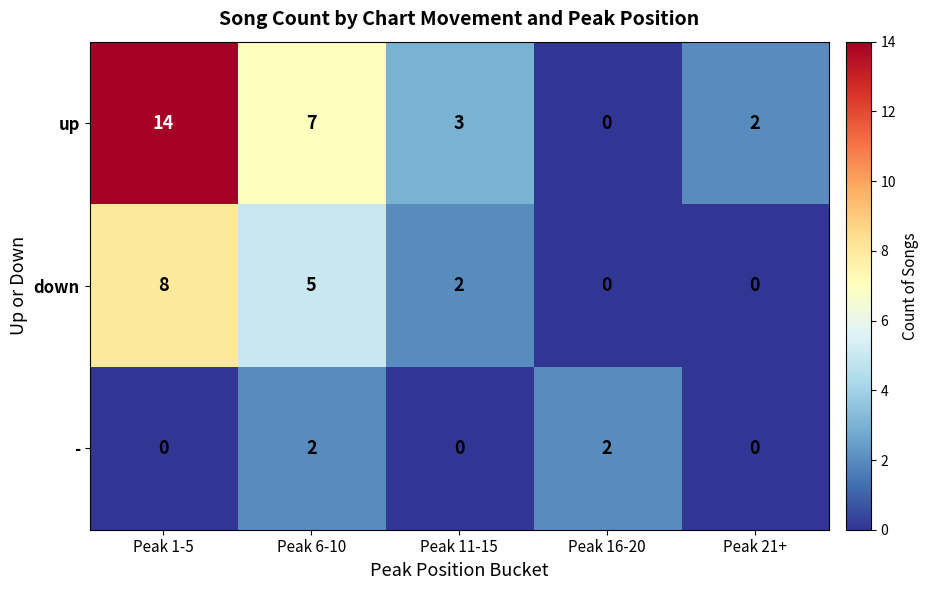

What value does the up series have at Peak 1-5, to the nearest 10?

10